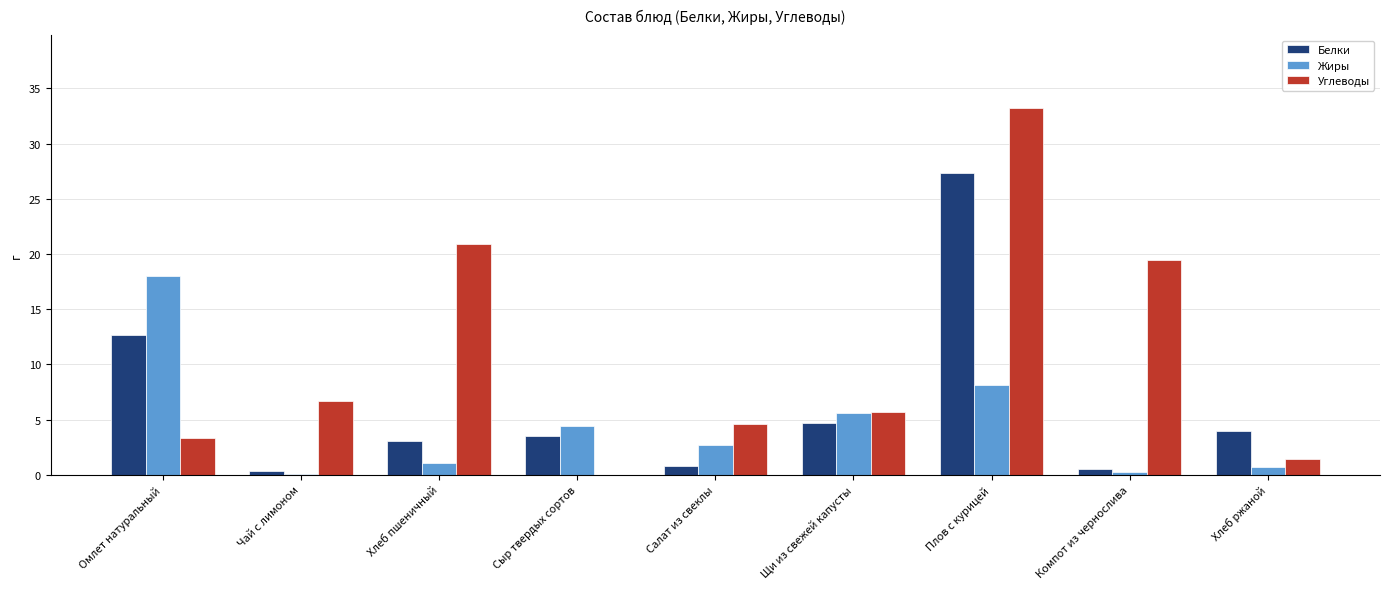

What are all the series names shown in the legend?

Белки, Жиры, Углеводы